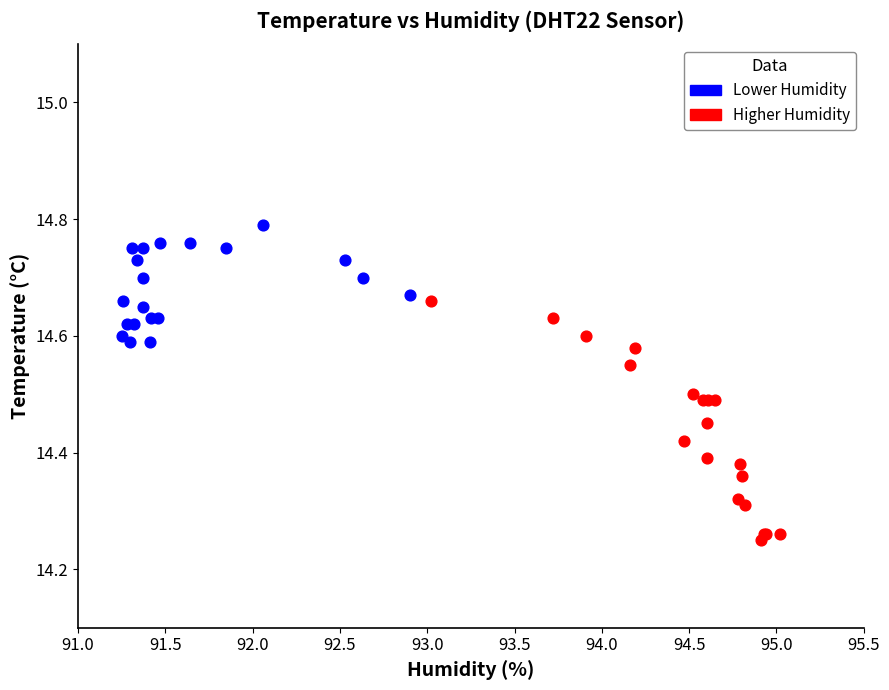

Which series reaches the maximum Y coordinate?

Lower Humidity